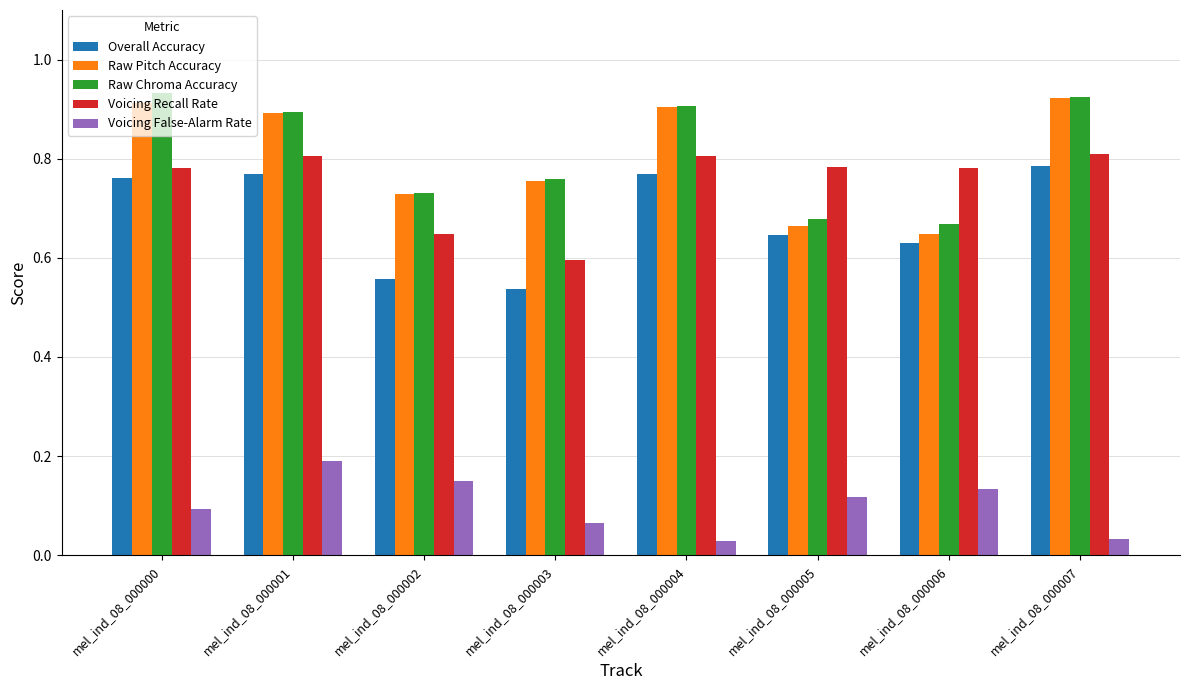

Which series has the largest range (max minus min)?

Raw Pitch Accuracy